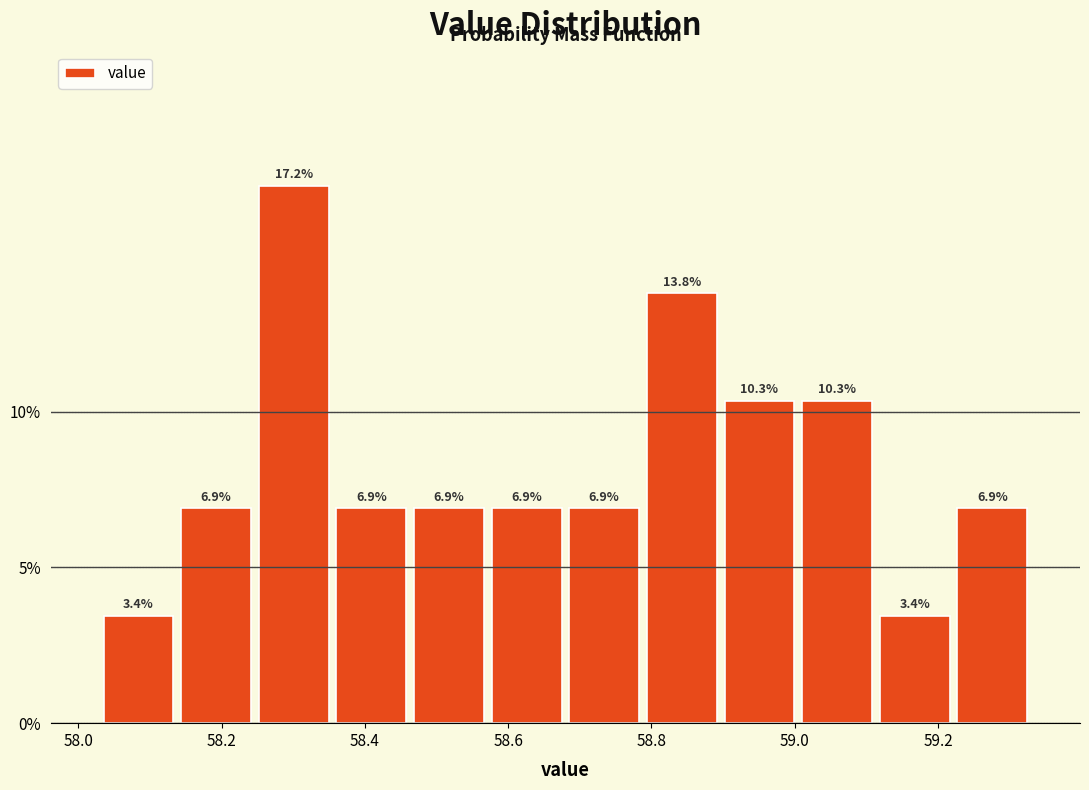

How tall is the bar that spans 58.68 to 58.78 on the x-axis? The bar edges are not printed on the chart, so give them approximately, as read against the axis.

6.9